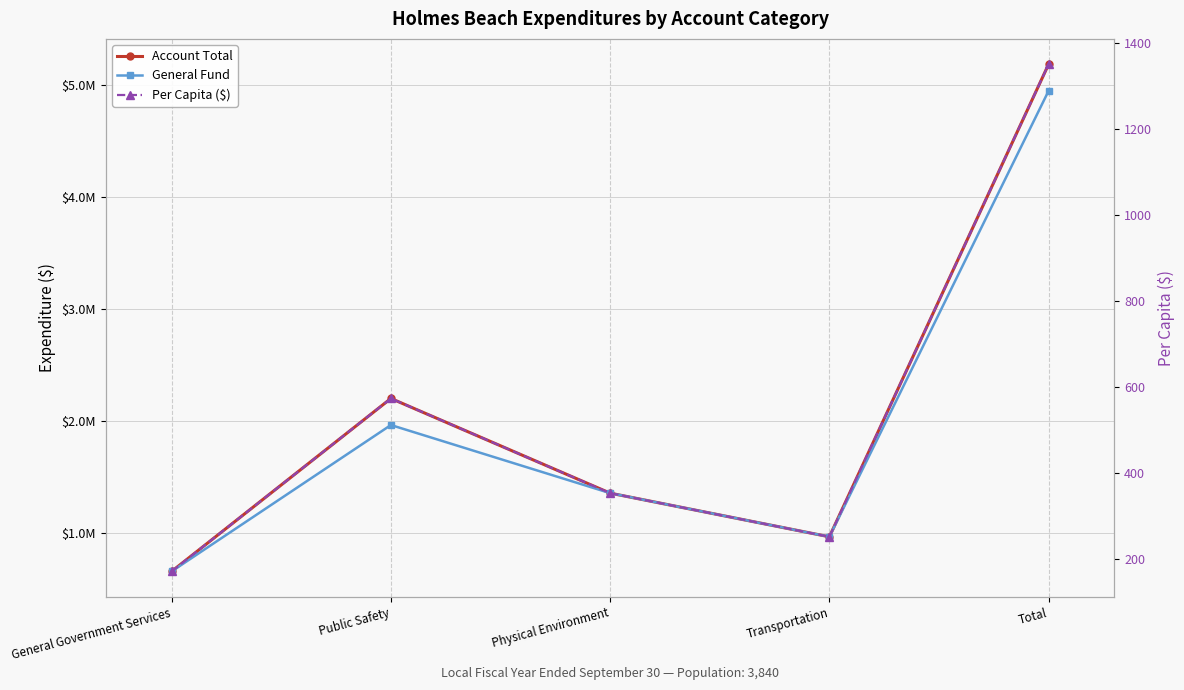

True or false: General Fund and Account Total intersect in this chart.

False